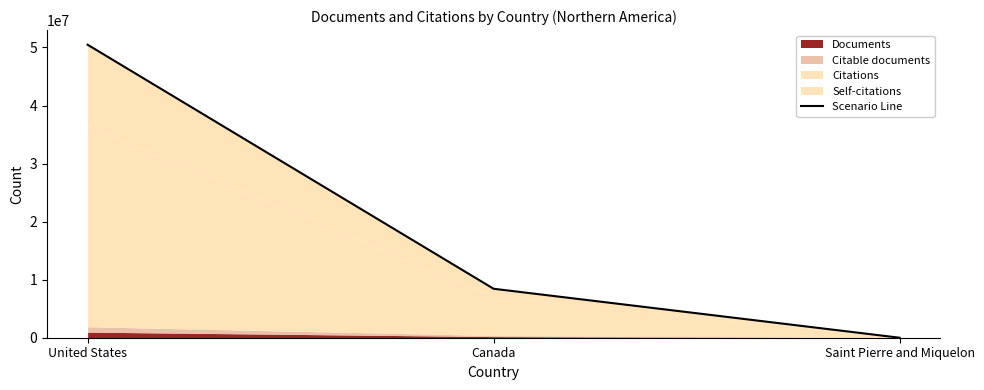

Reading left to right, extract all data points from this chart.

50467694	8432727	2